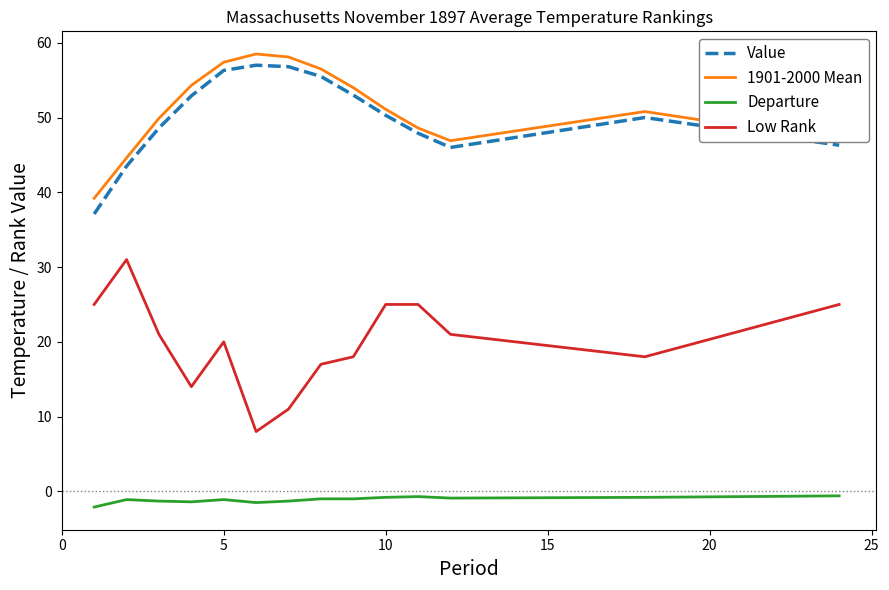

What is the minimum value for Low Rank?

8.0